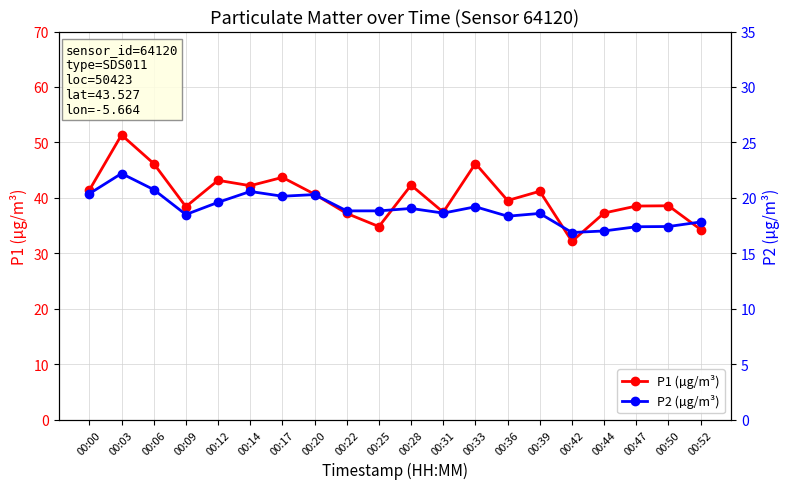

What are all the series names shown in the legend?

P1 (µg/m³), P2 (µg/m³)